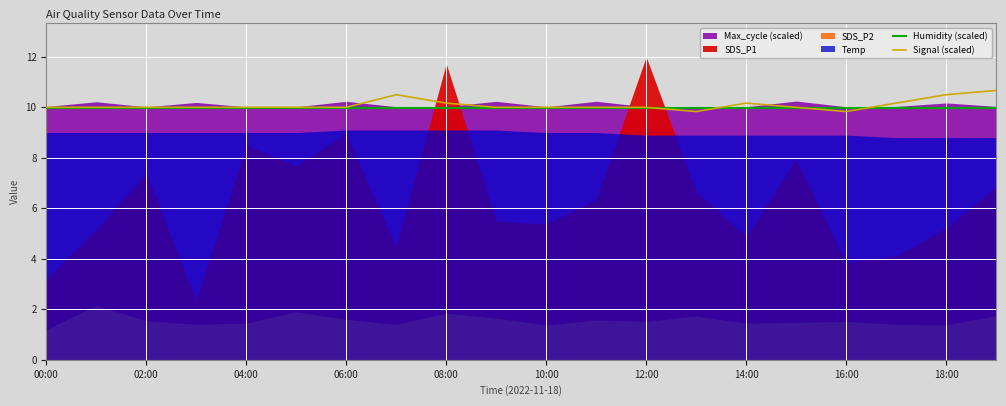

The Signal (scaled) series shows 14.6 at 16:00. True or false?

False